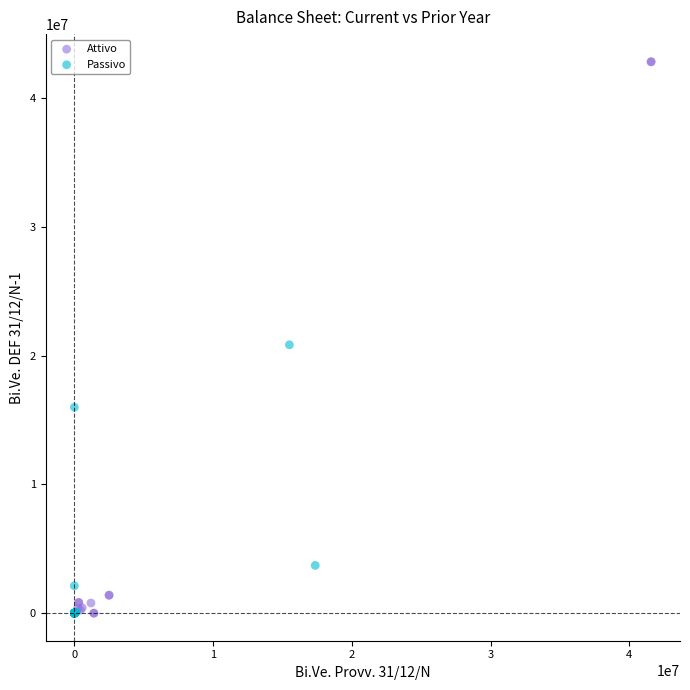

Which series contains the highest Y value?

Attivo